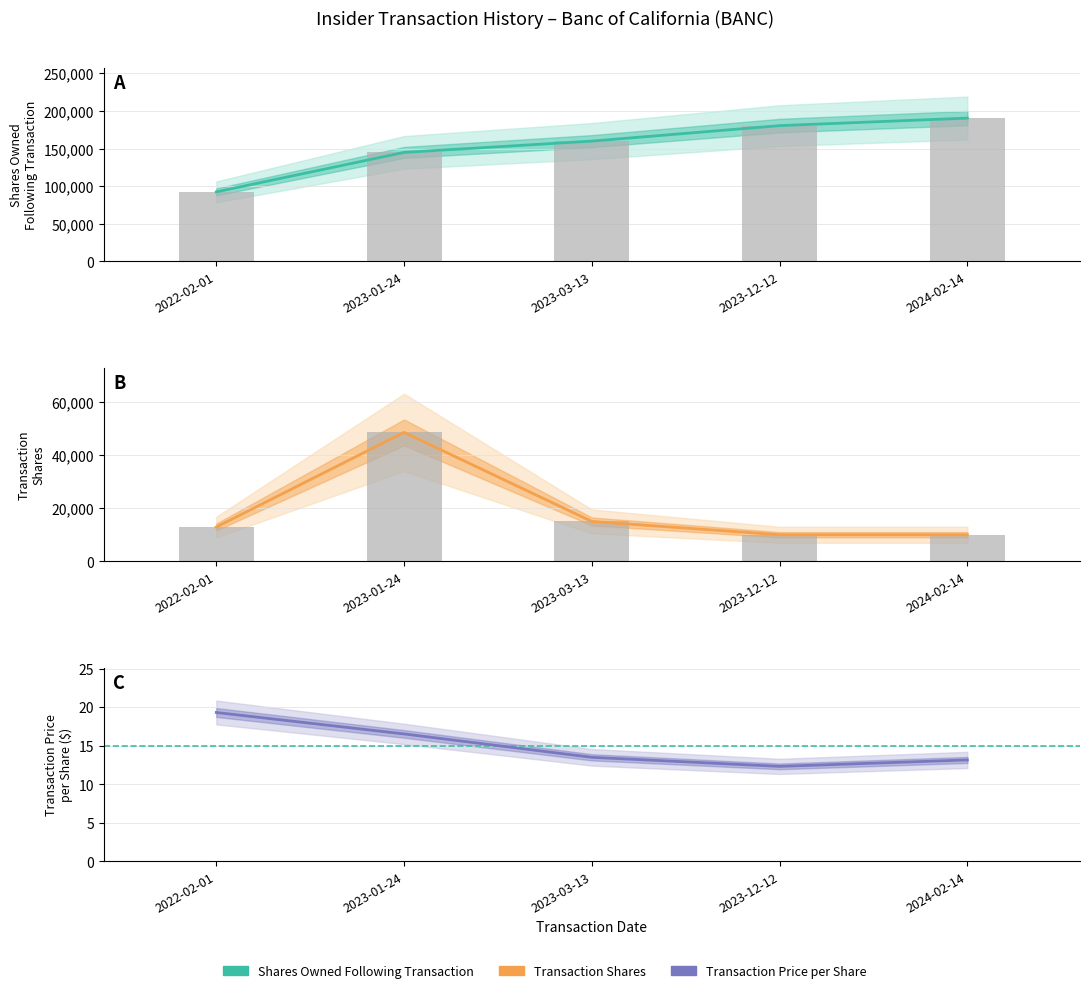

What is the value of the Transaction Price per Share bar at the 1st from the left?

19.3